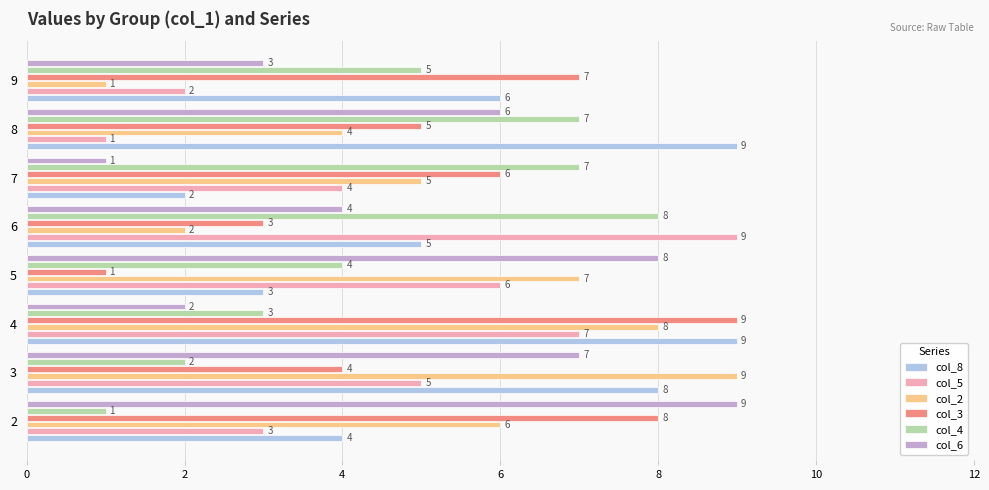

Which category has the lowest value in the col_2 series?

9